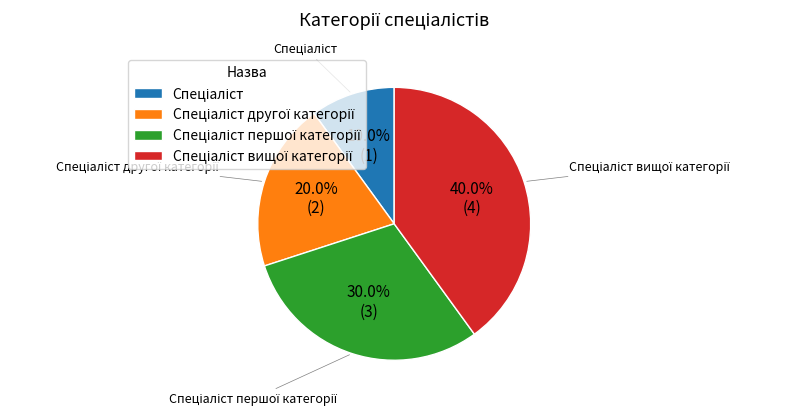

Is there any slice that represents more than half of the pie?

No